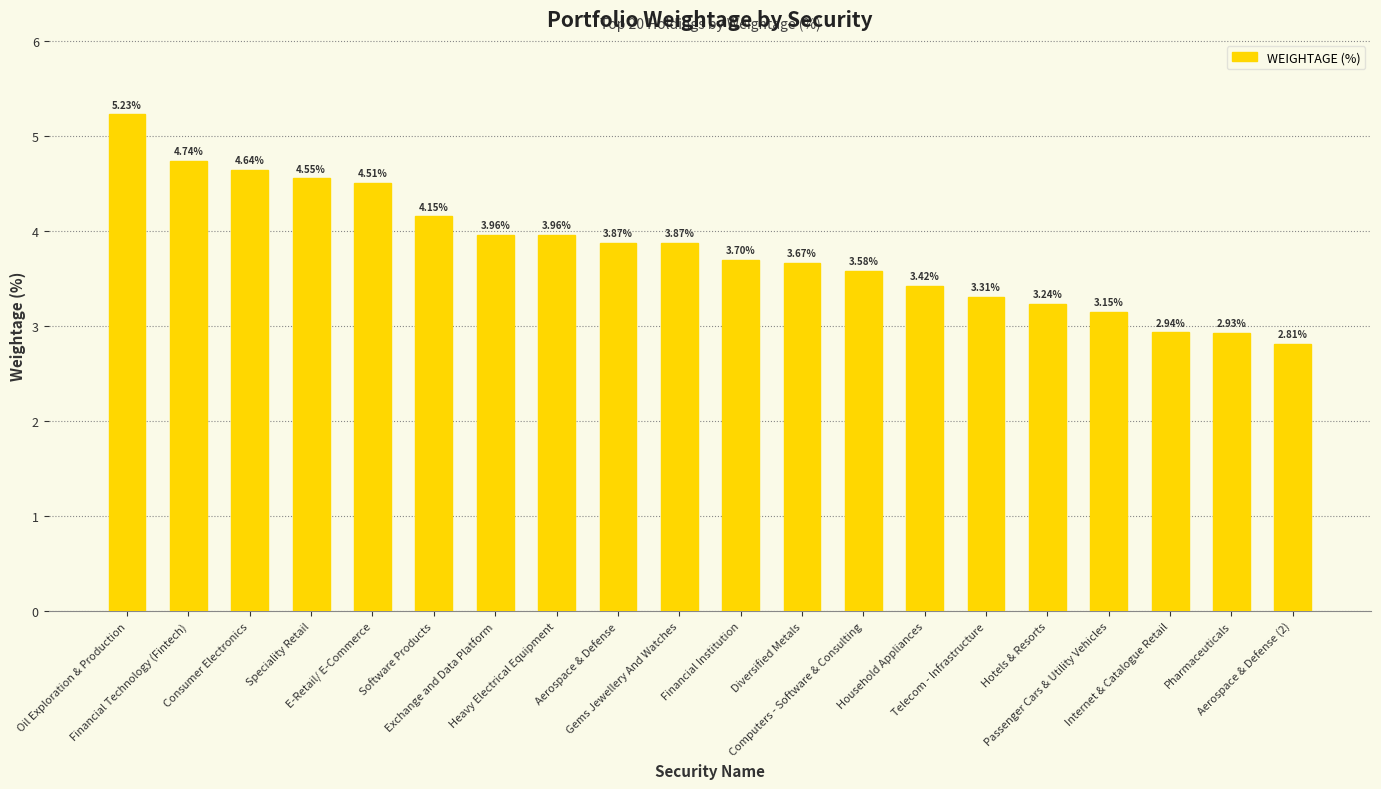

Which category has the highest value across all series?

Oil Exploration & Production